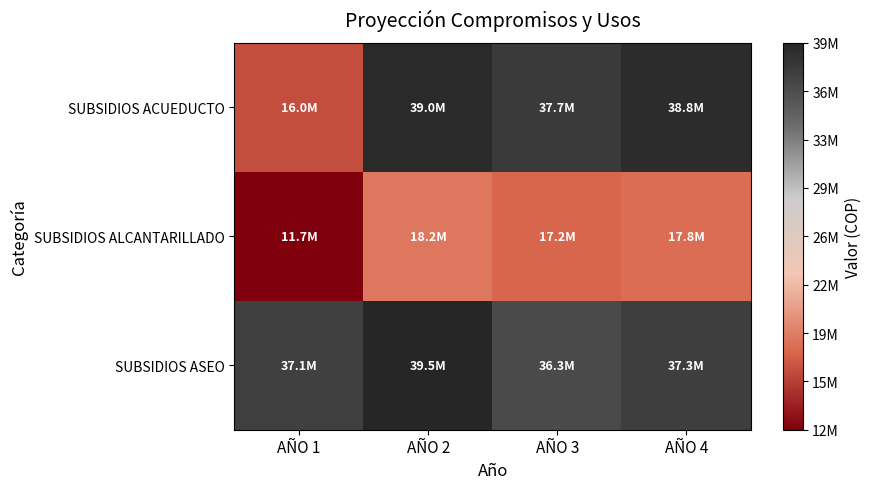

Which label corresponds to the smallest value in the chart?

AÑO 1